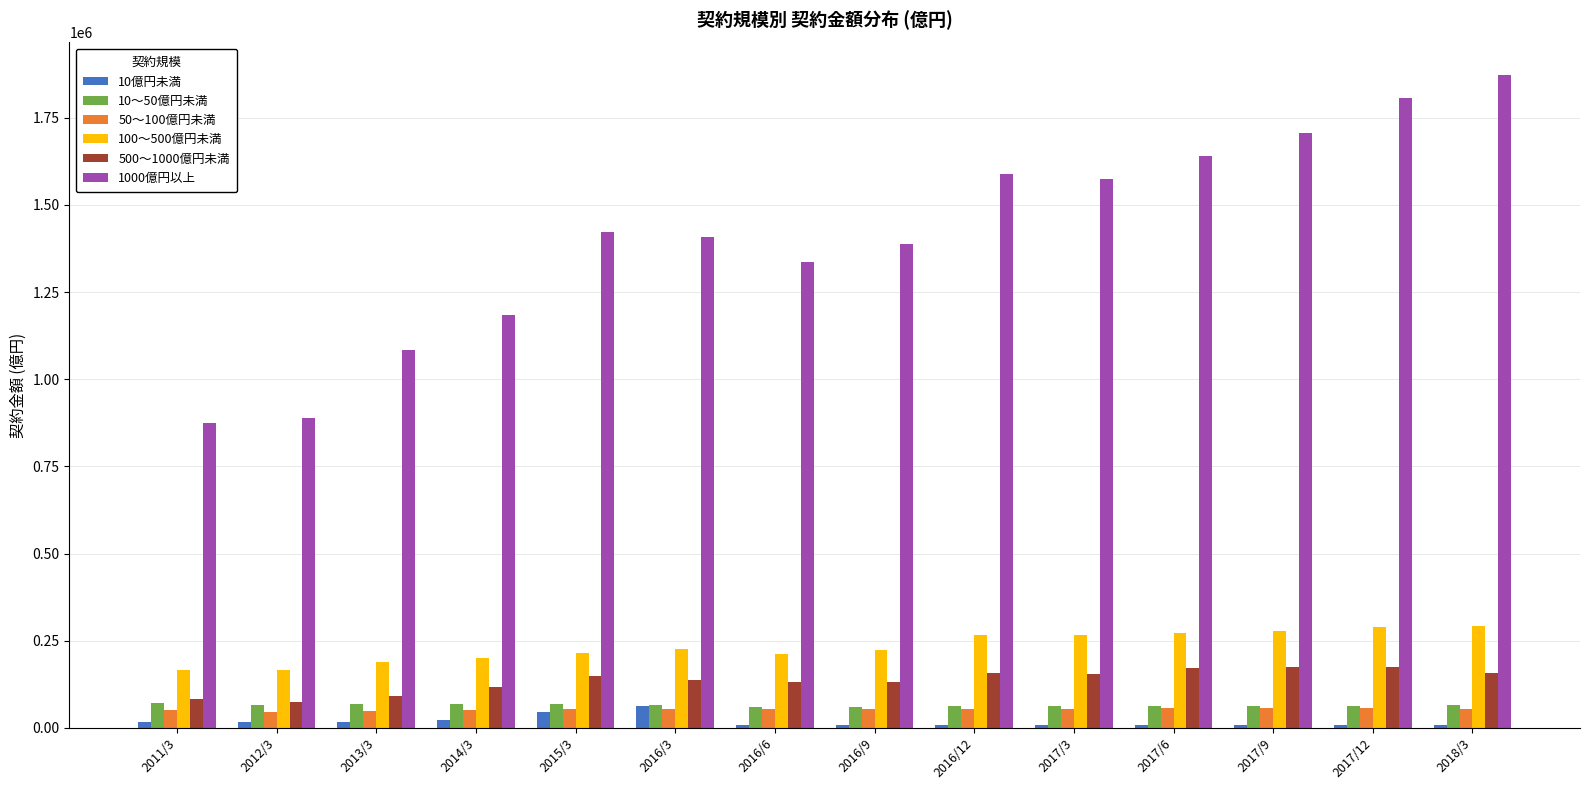

What is the sum of all 10億円未満 values?

247686.8